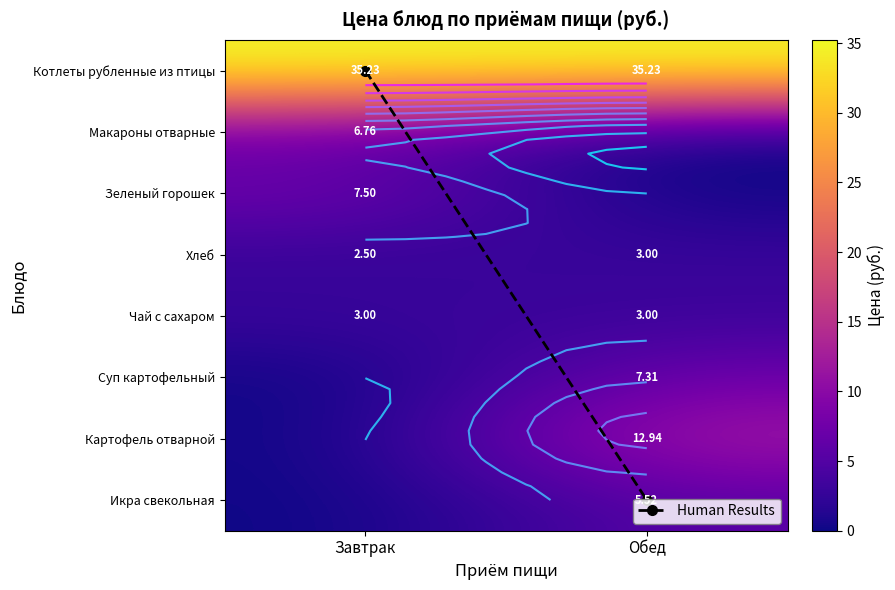

What is the spread (max minus min) of values at Обед?

35.2